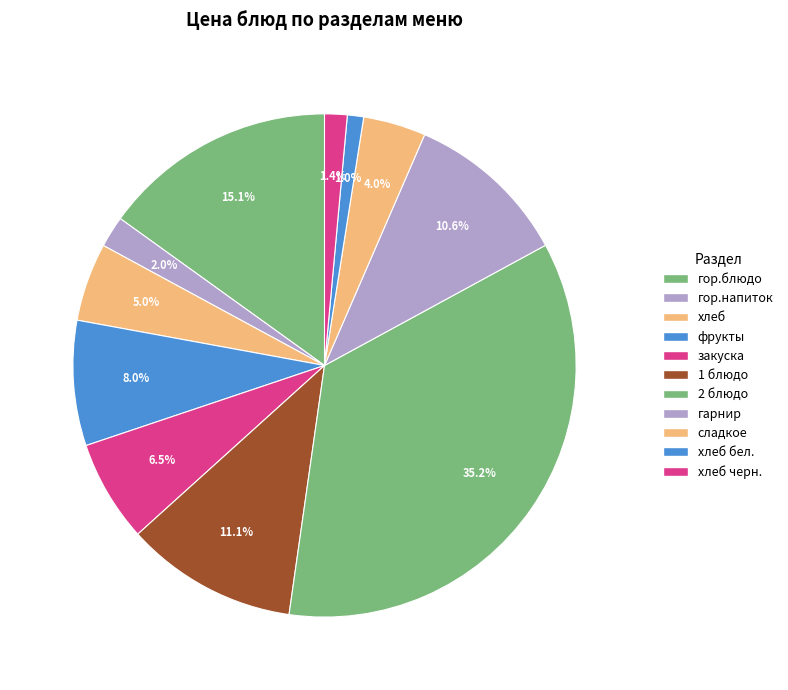

How many slices are in this pie chart?

11